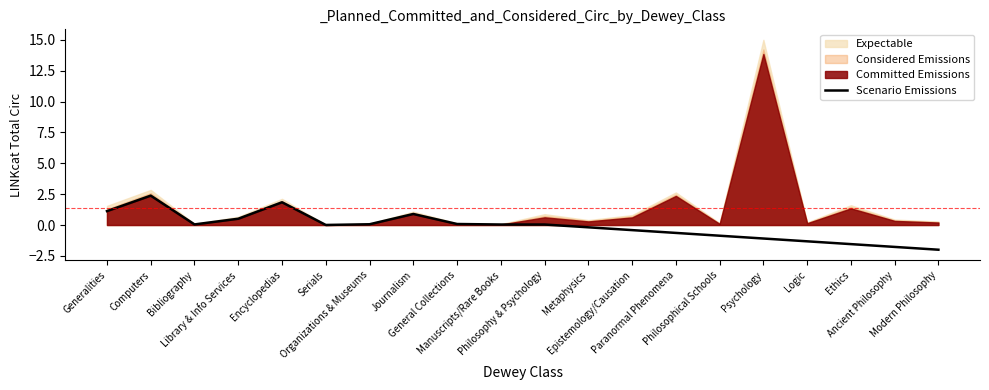

Where does the data first go above 0?

Generalities